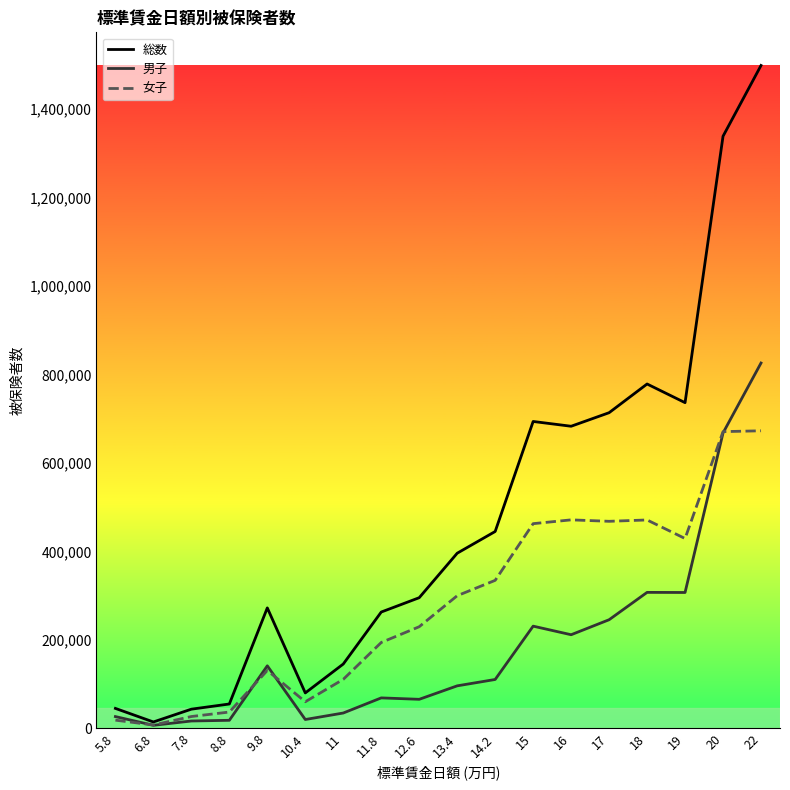

After their last crossing, which series has the higher values: 男子 or 女子?

男子